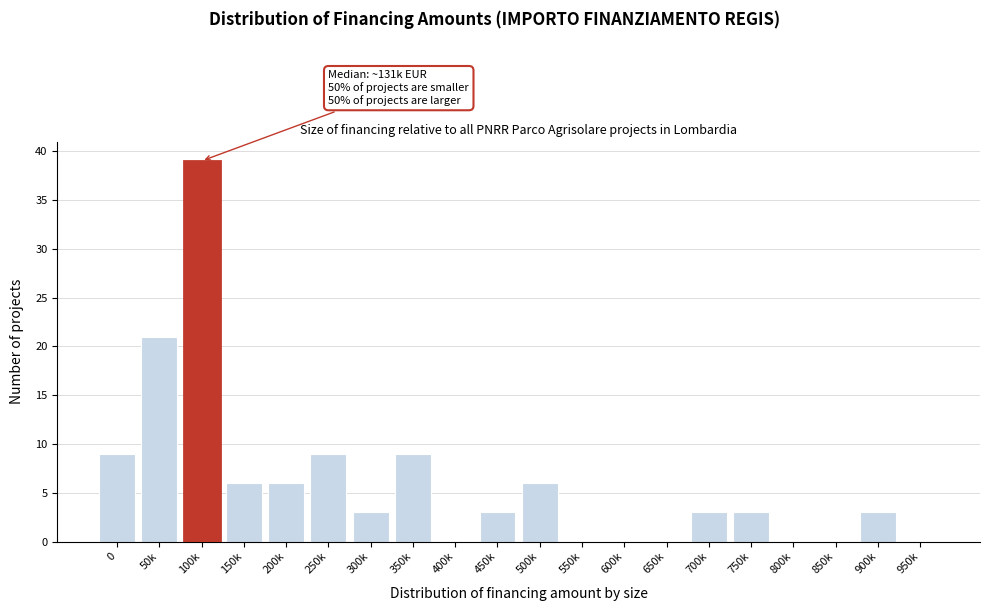

Reading left to right, transcribe all the data shown in this chart.

0=9	50k=21	100k=39	150k=6	200k=6	250k=9	300k=3	350k=9	400k=0	450k=3	500k=6	550k=0	600k=0	650k=0	700k=3	750k=3	800k=0	850k=0	900k=3	950k=0